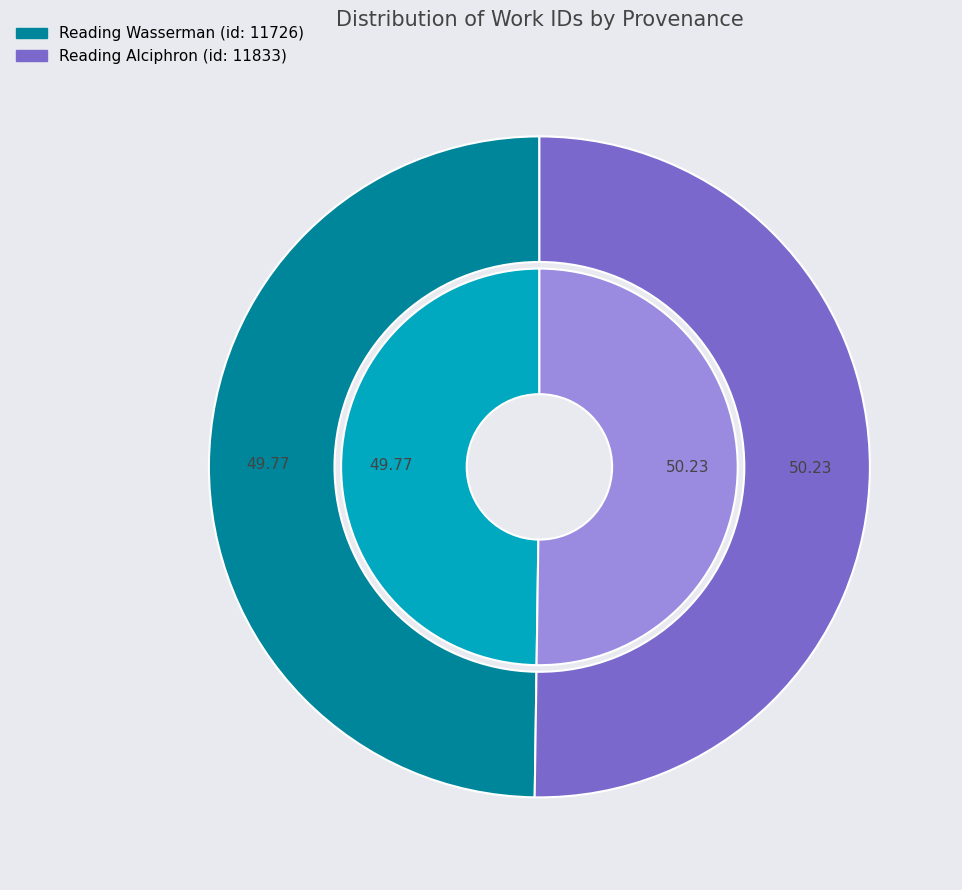

Approximately how many times larger is the value at Reading Wasserman (id: 11726) compared to Reading Alciphron (id: 11833)?

1.0